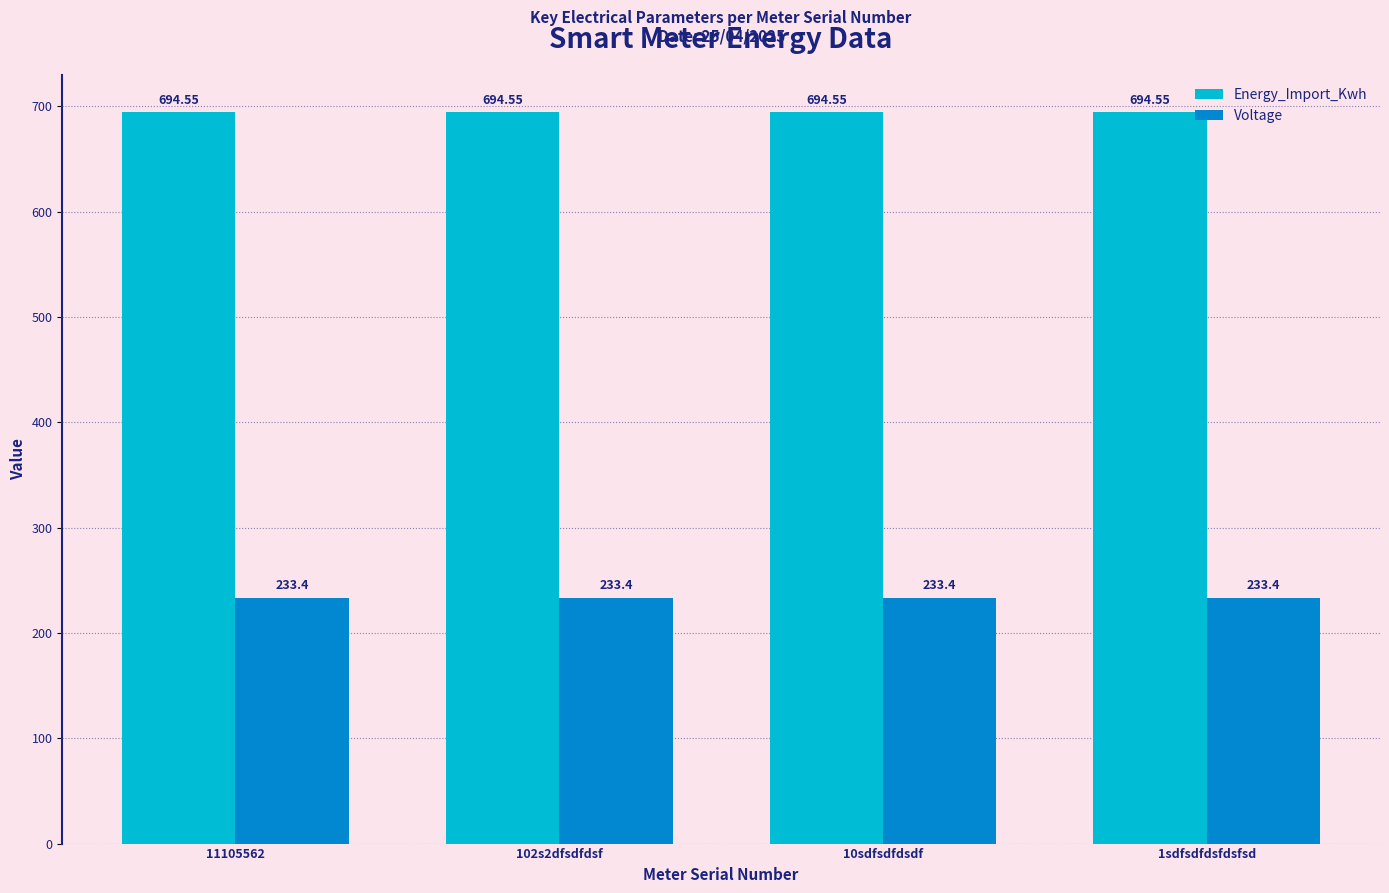

Count the number of categories in the chart.

4